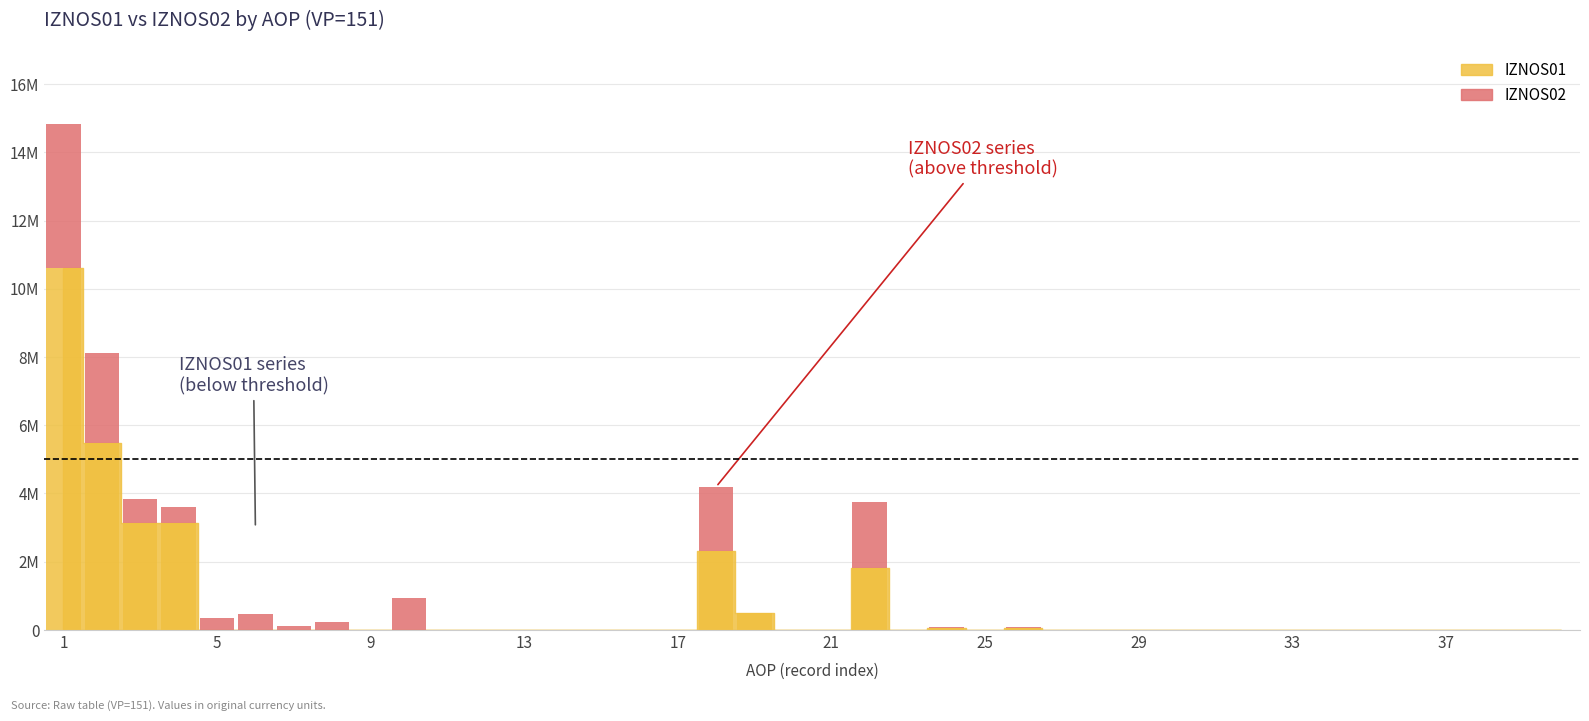

How many positive values are there?

13